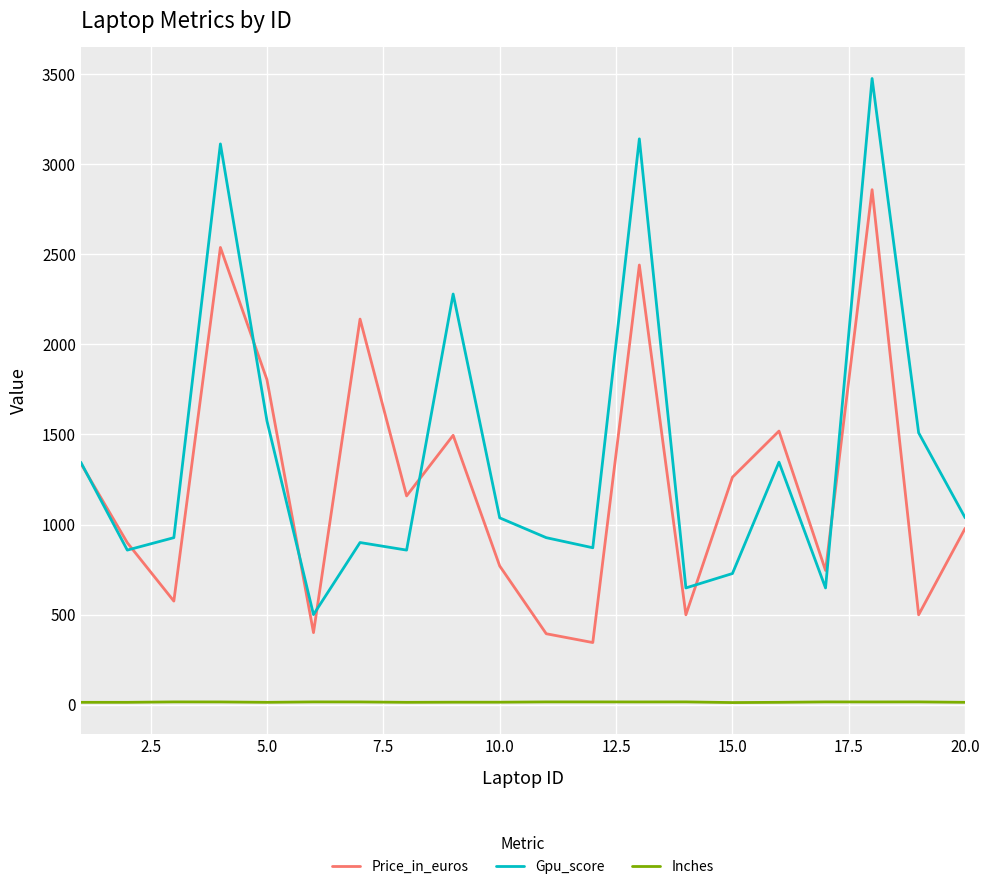

In Price_in_euros, how many points are lower than both neighbors (excluding endpoints)?

7